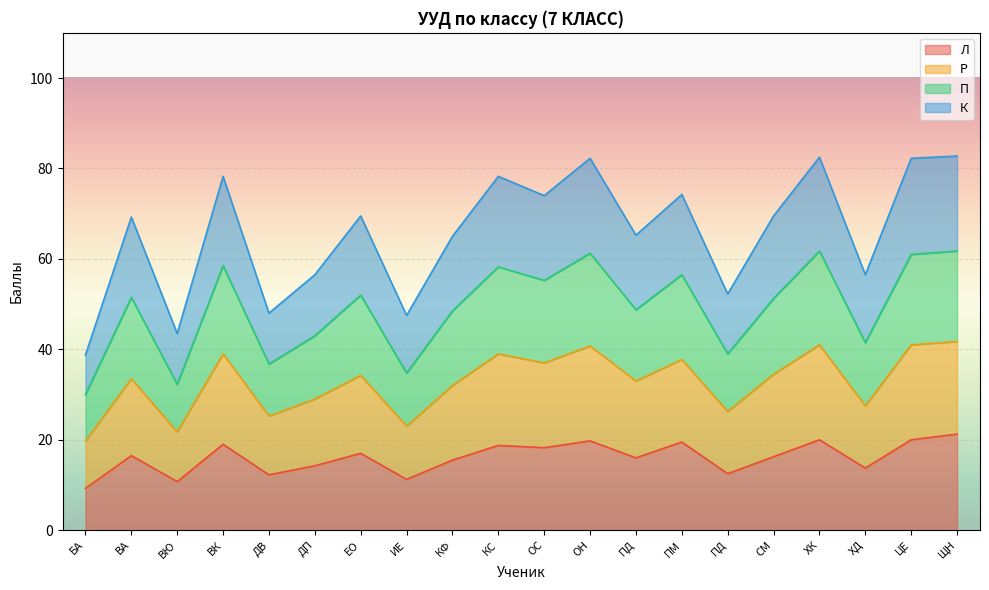

True or false: Л and К intersect in this chart.

False